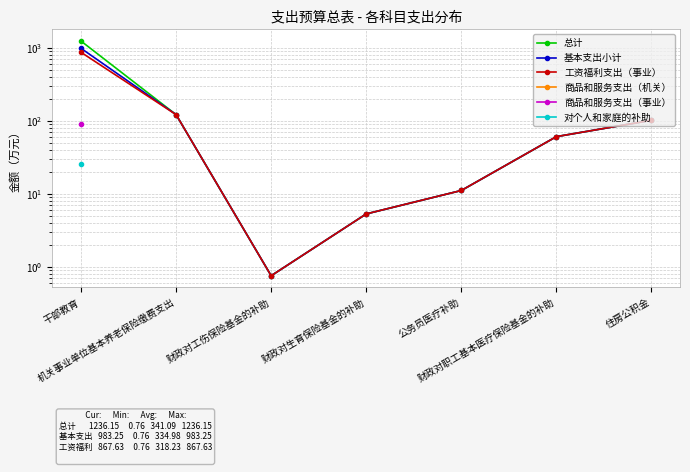

What are all the series names shown in the legend?

总计, 基本支出小计, 工资福利支出（事业）, 商品和服务支出（机关）, 商品和服务支出（事业）, 对个人和家庭的补助